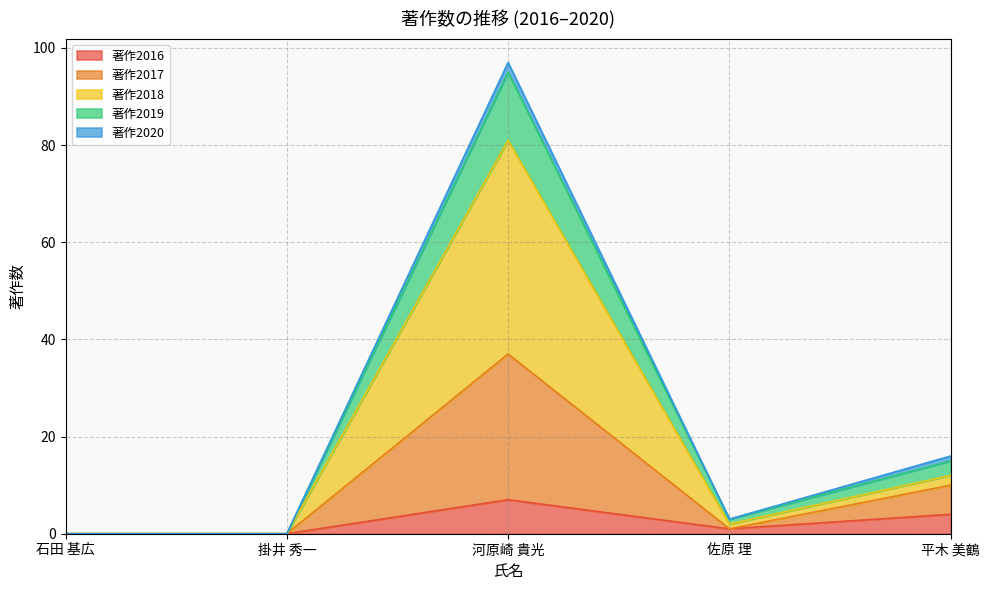

What is the difference between the highest and lowest values at 平木 美鶴?

12